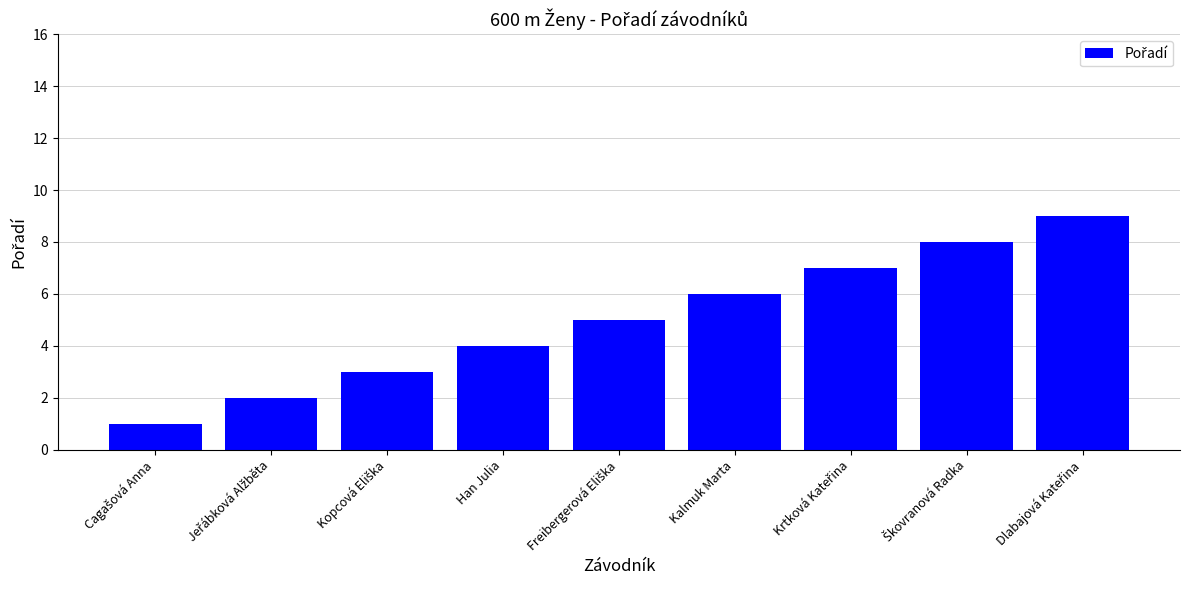

Reading left to right, extract all data points from this chart.

1	2	3	4	5	6	7	8	9